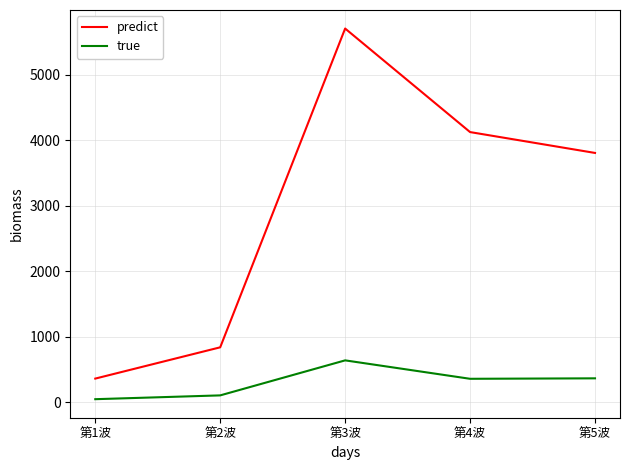

Which series has the largest range (max minus min)?

predict